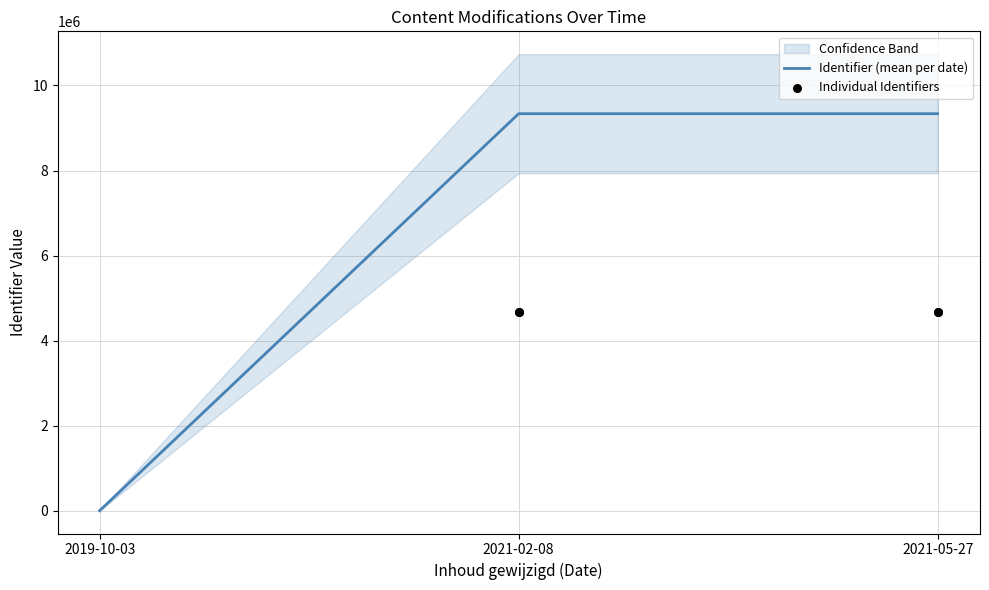

At which label does Identifier (mean per date) reach its minimum?

2019-10-03